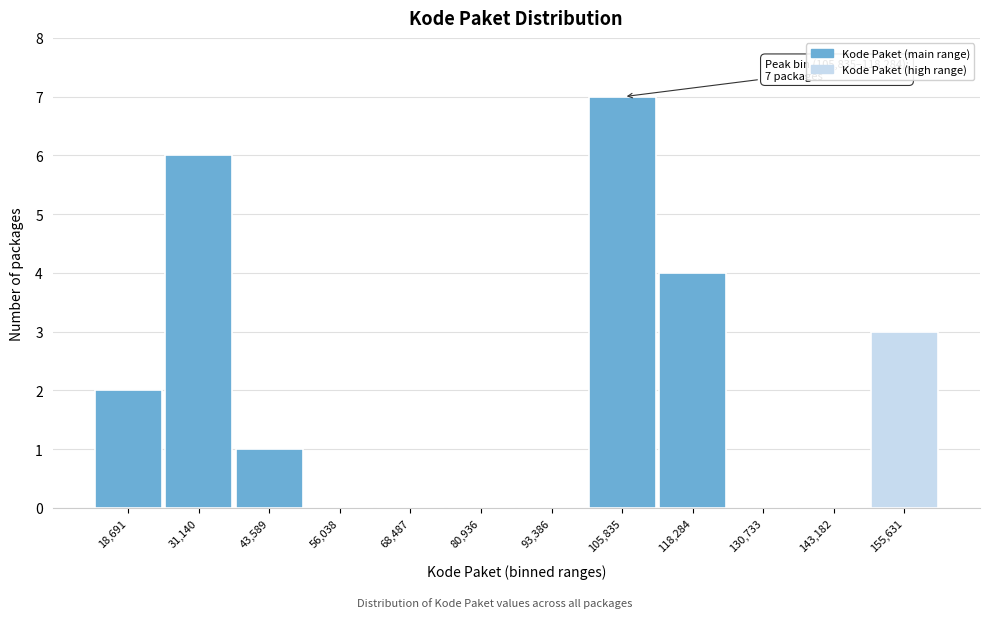

Reading left to right, what are all the values shown in this chart?

18,691=2	31,140=6	43,589=1	56,038=0	68,487=0	80,936=0	93,386=0	105,835=7	118,284=4	130,733=0	143,182=0	155,631=3